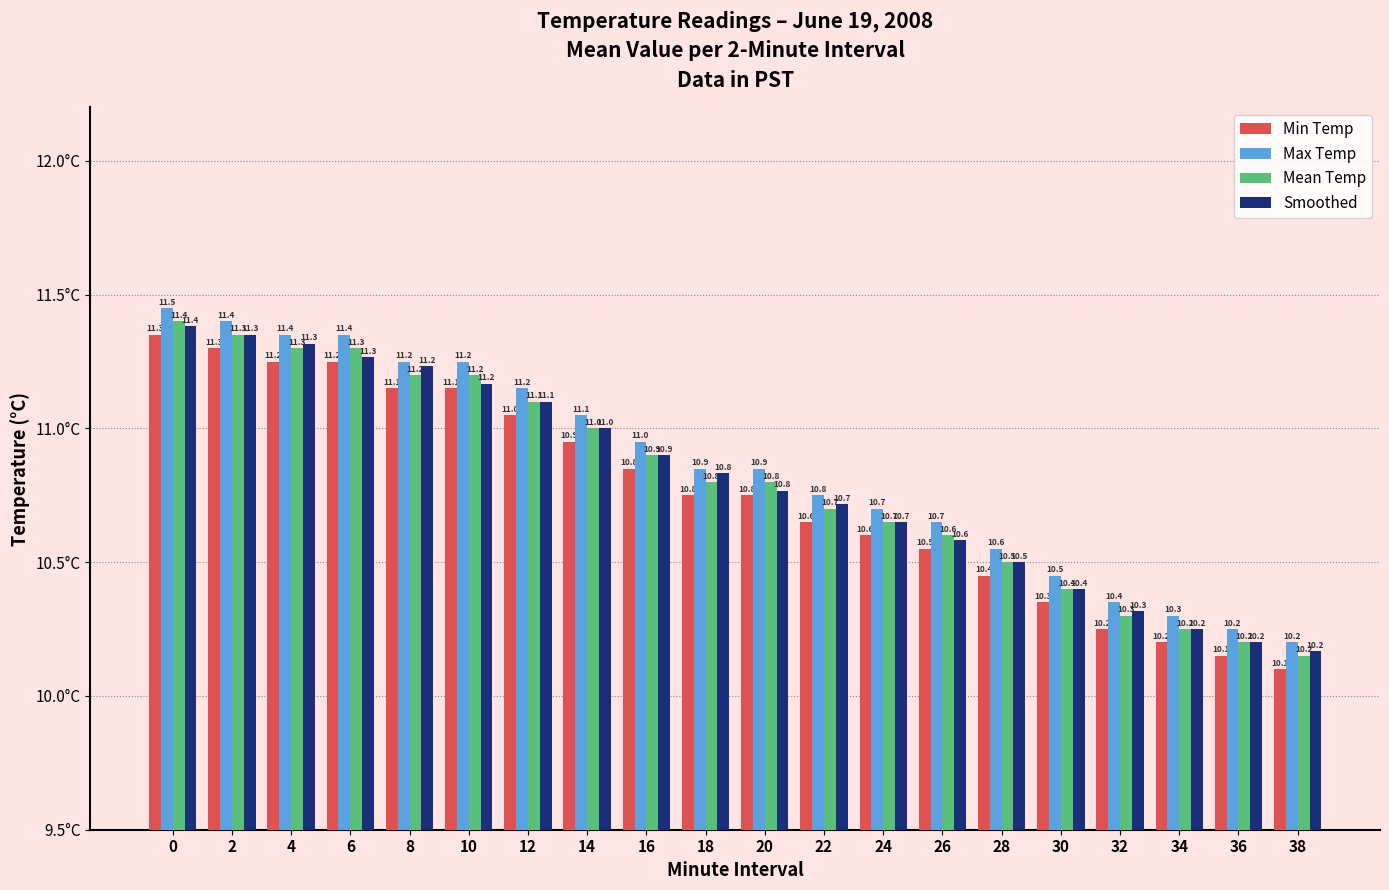

What is the lowest value of the Max Temp series?

10.2